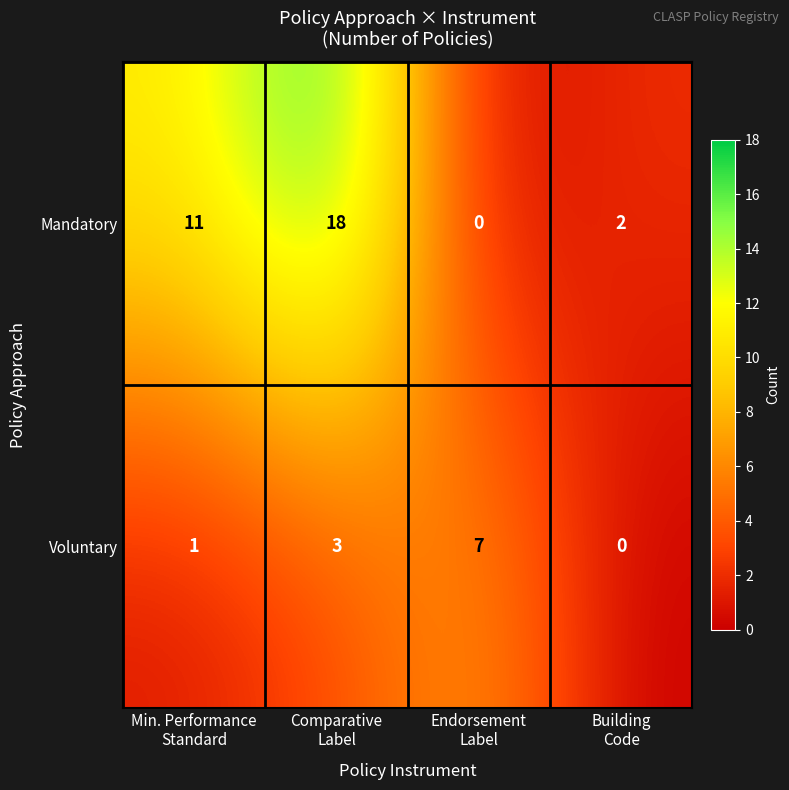

List the series in order of their peak value, lowest first.

Voluntary, Mandatory